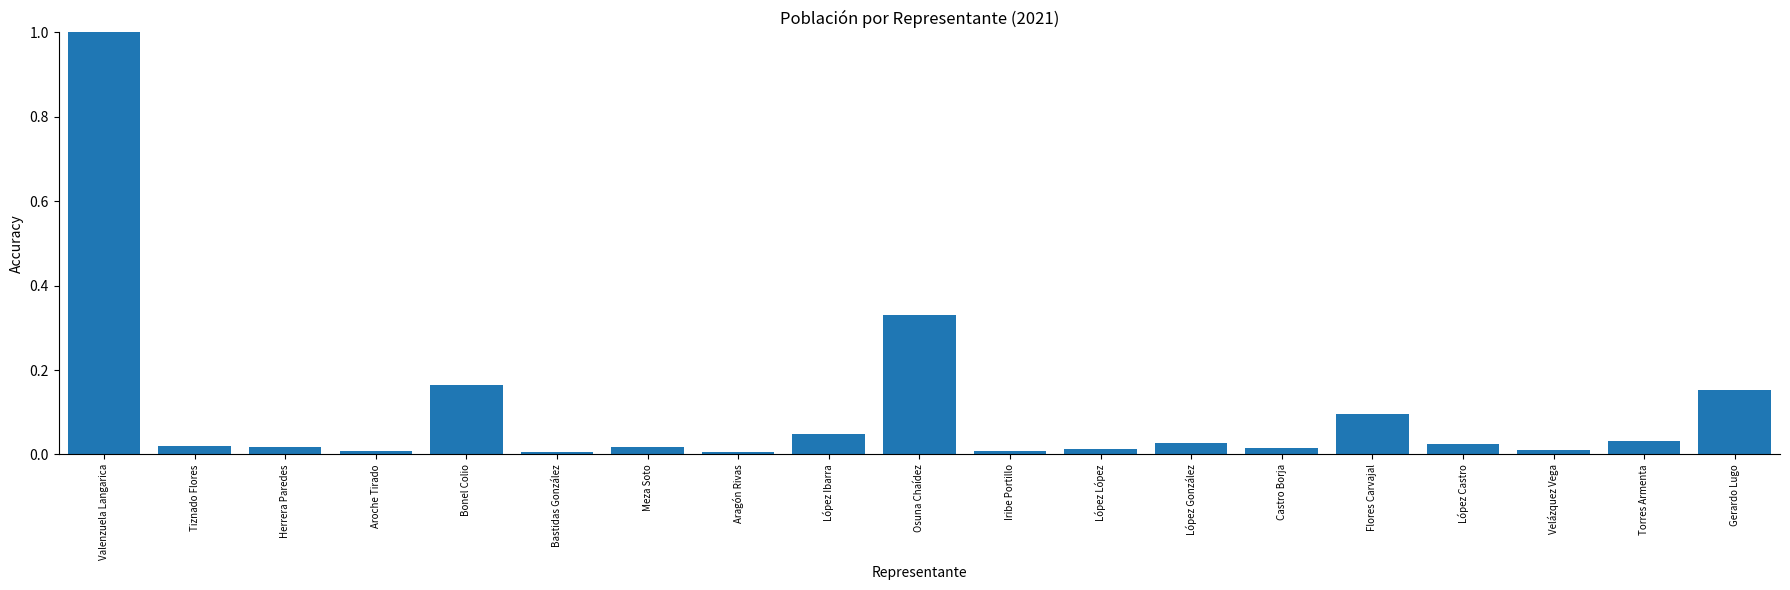

How many bars are there in total?

19